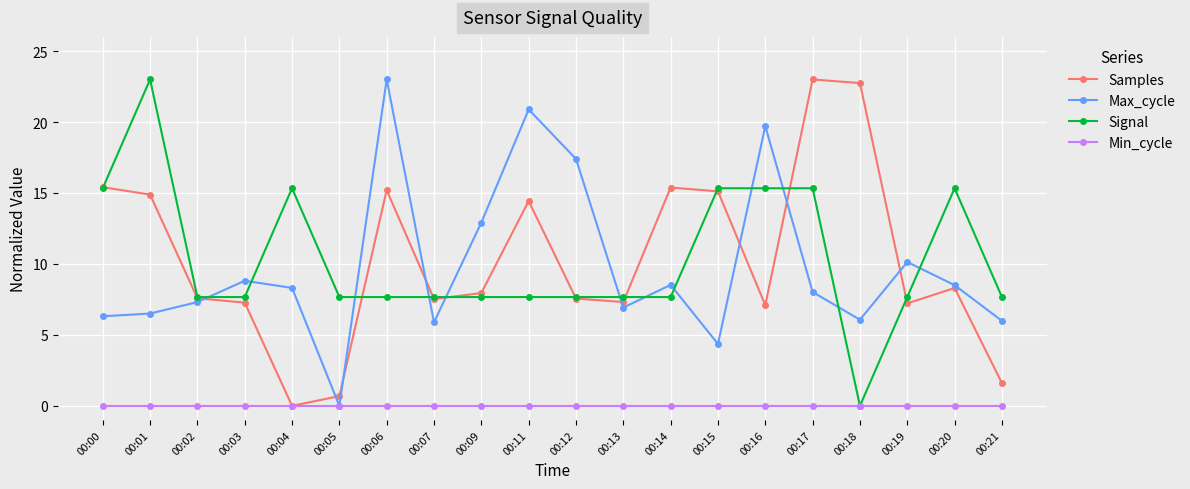

What is the difference between the highest and lowest values at 00:16?

19.7